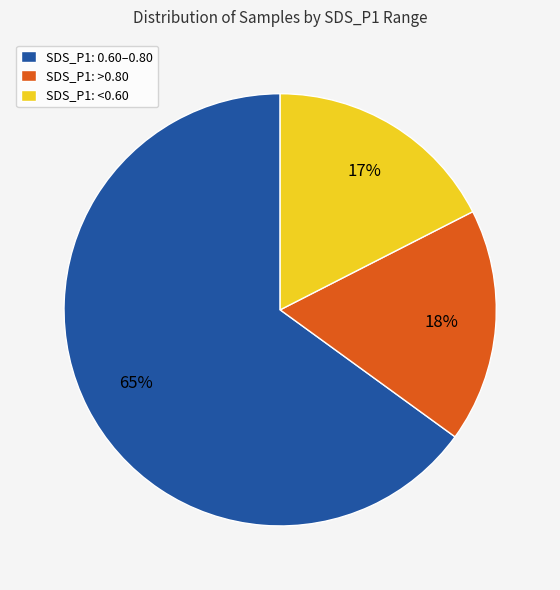

Count the number of slices in the pie.

3